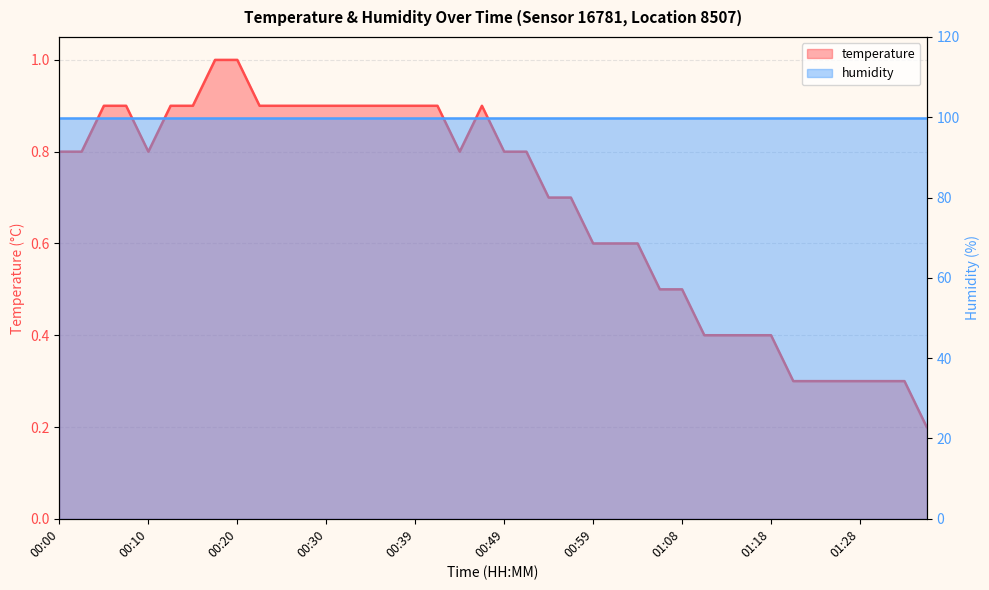

The value at 00:30 is 1.5. True or false?

False